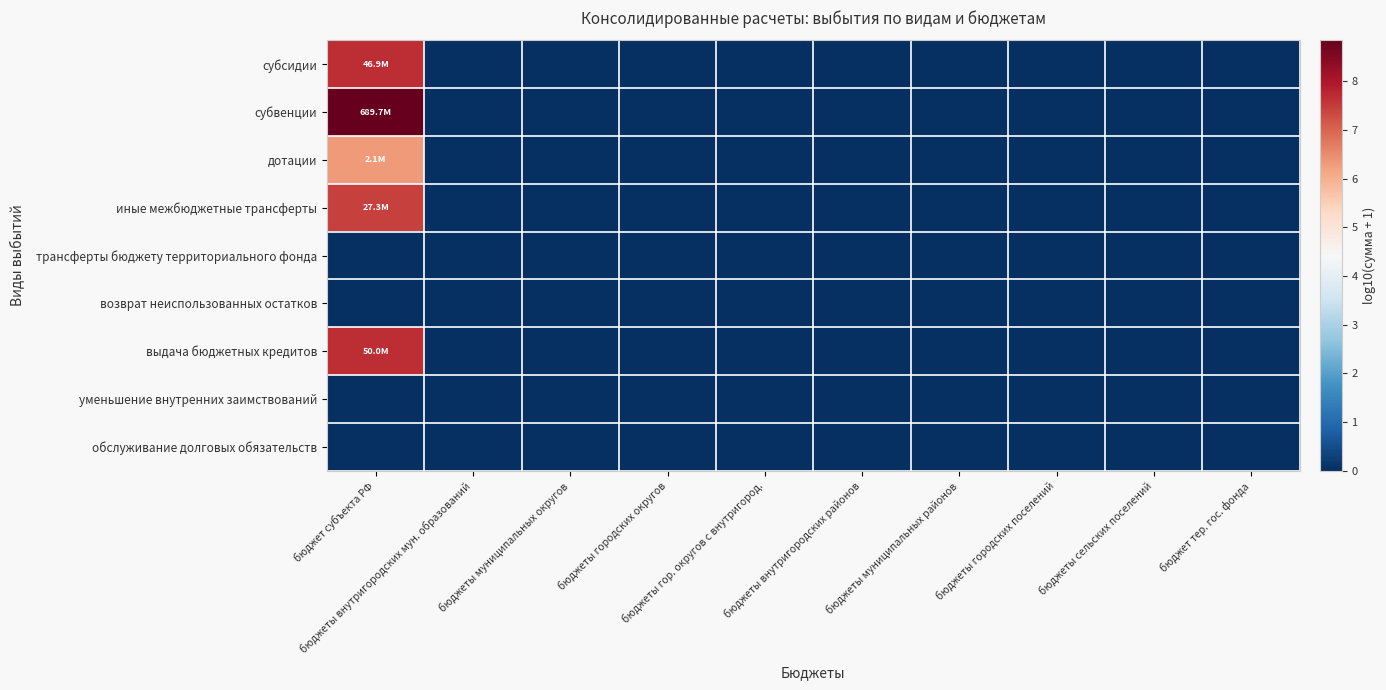

Between бюджет субъекта РФ and бюджеты сельских поселений, which is larger?

бюджет субъекта РФ